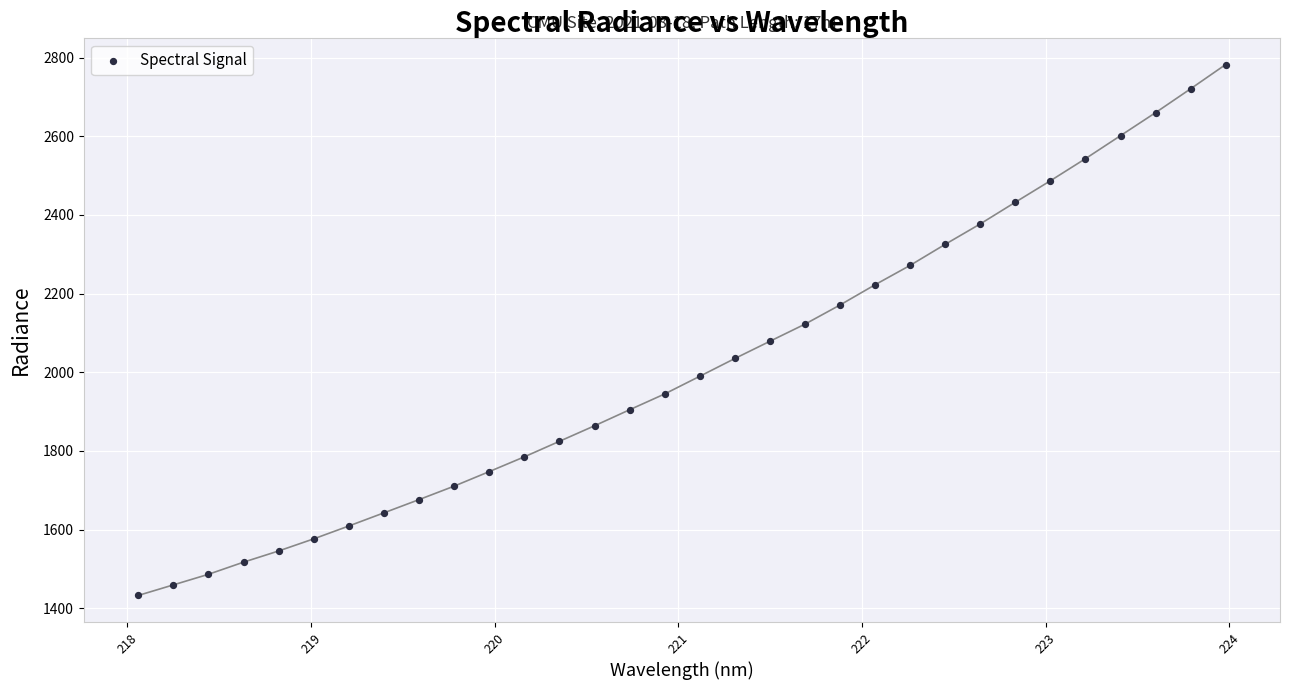

What is the range of Y values (max minus min)?

1349.9